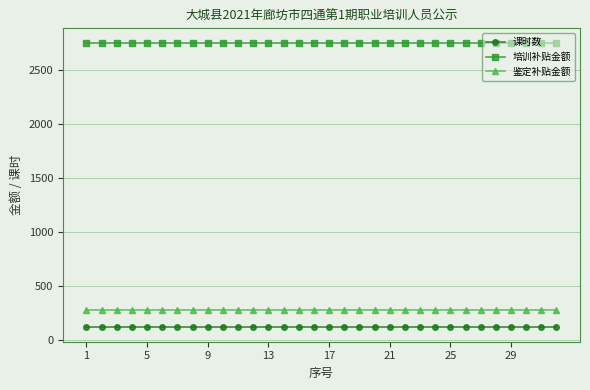

At how many categories does at least one series exceed 1668?

32